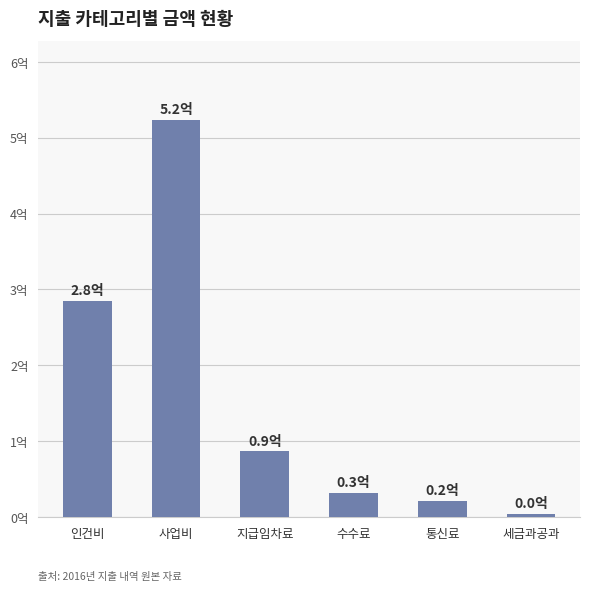

Does the chart contain any negative values?

No